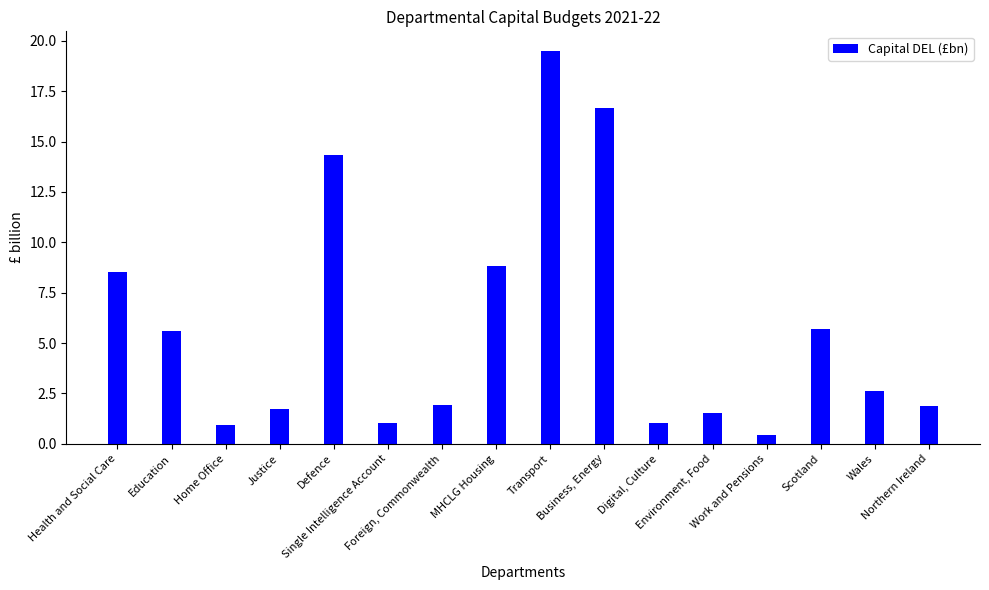

Where does the data first go above 2?

Health and Social Care